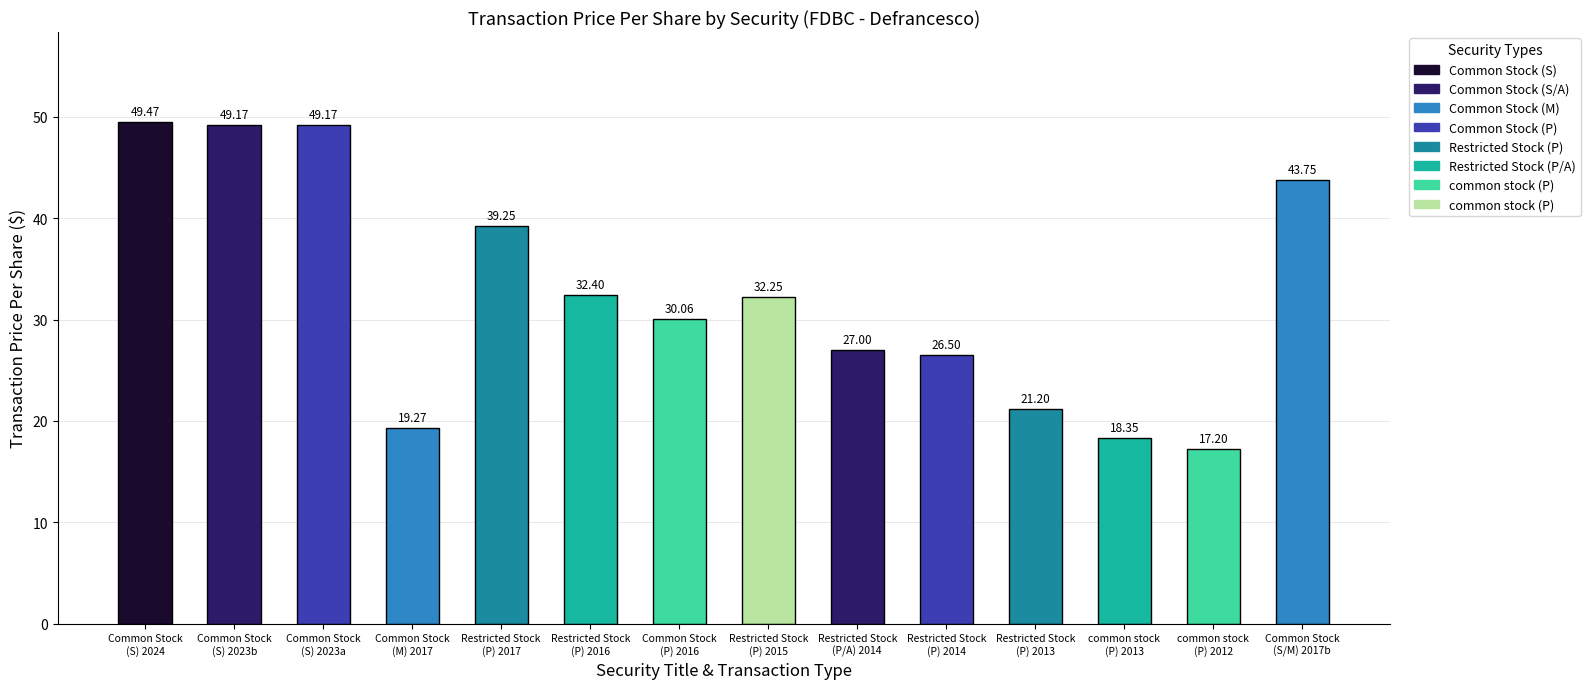

Rank the series by their average value, from highest to lowest.

Common Stock, Restricted Stock